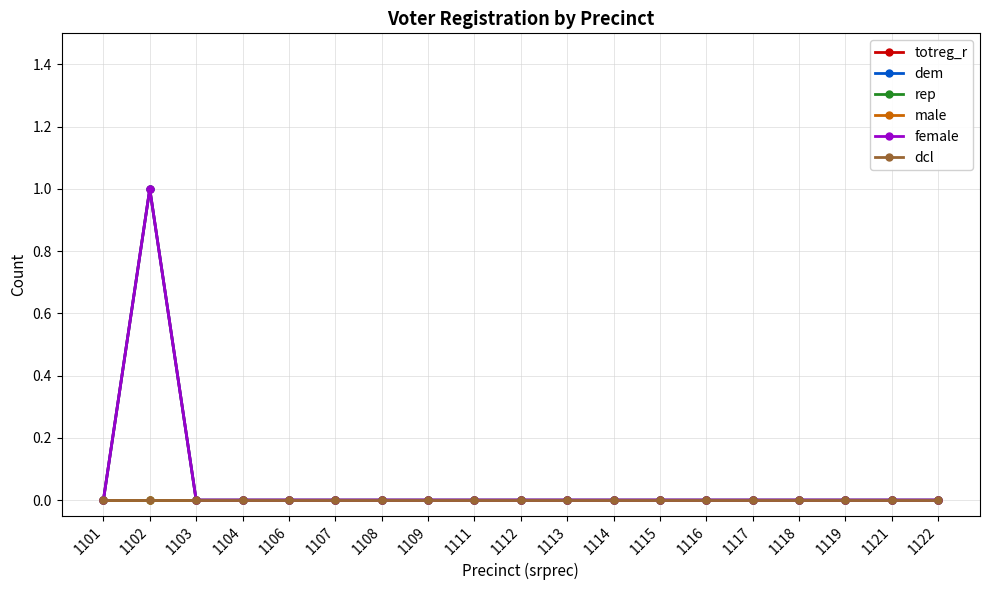

Which series has the largest range (max minus min)?

totreg_r